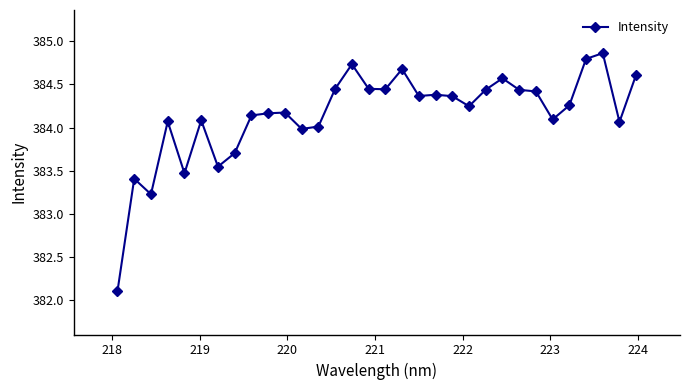

What is the smallest value displayed?

382.1